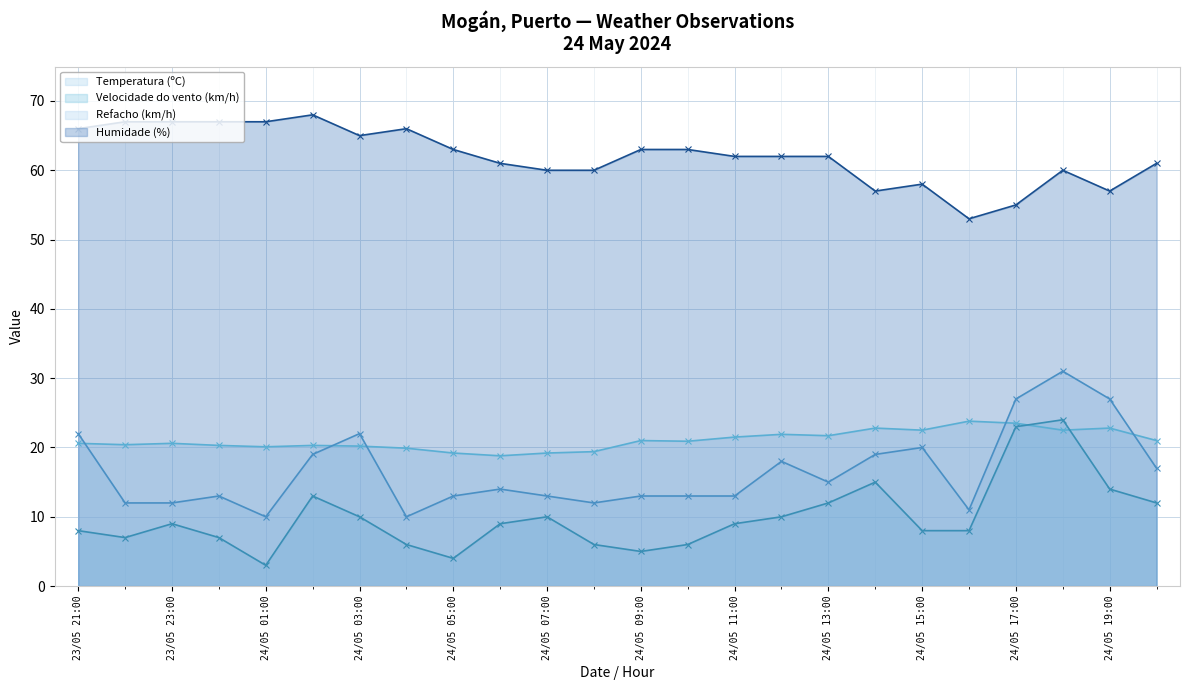

How many interior local peaks does the Refacho (km/h) series have?

6